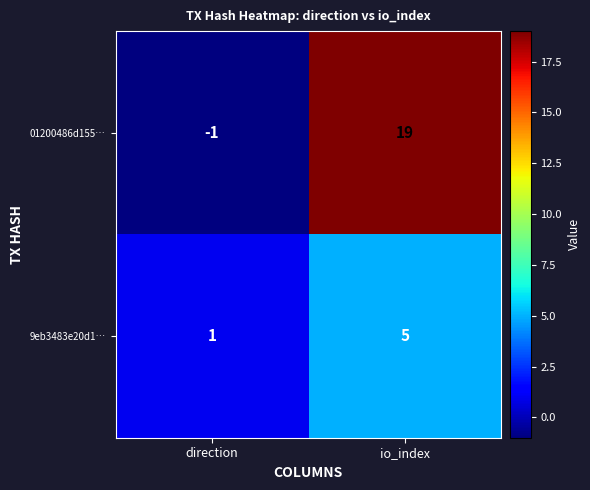

What is the total value across all series at io_index?

24